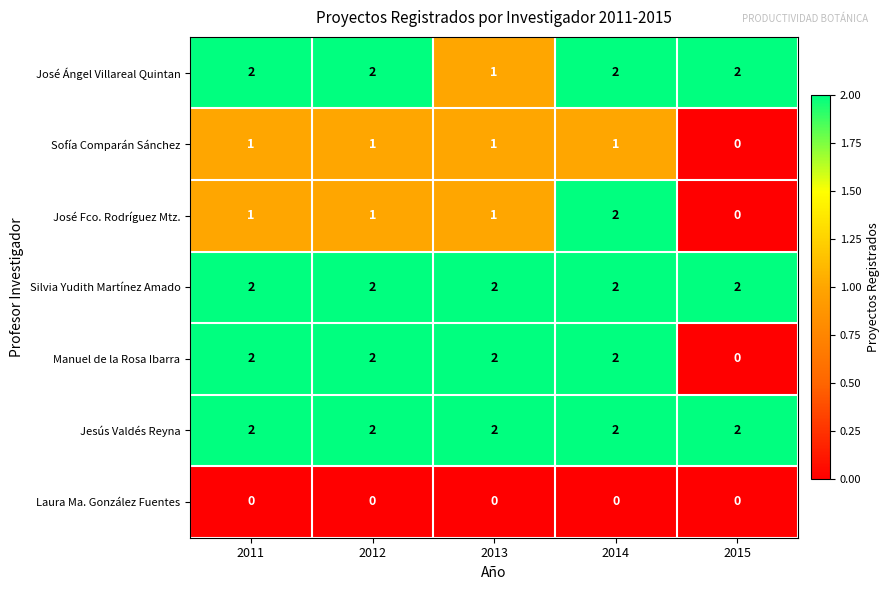

How many data points does each series have?

5